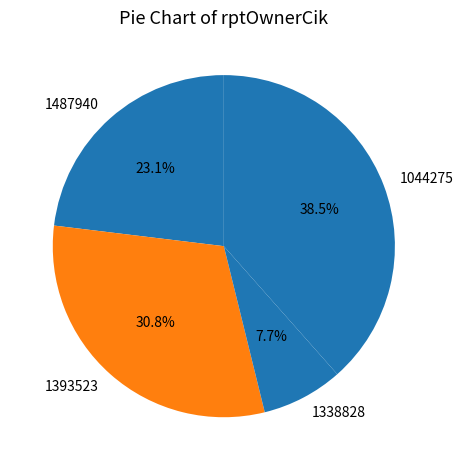

To the nearest percent, what is the average slice percentage?

25%